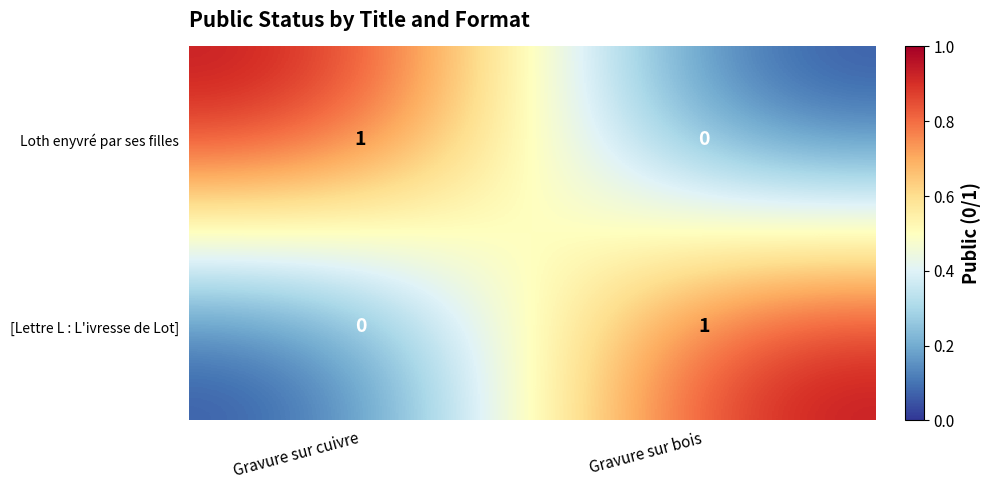

At which label does Loth enyvré par ses filles reach its peak?

Gravure sur cuivre